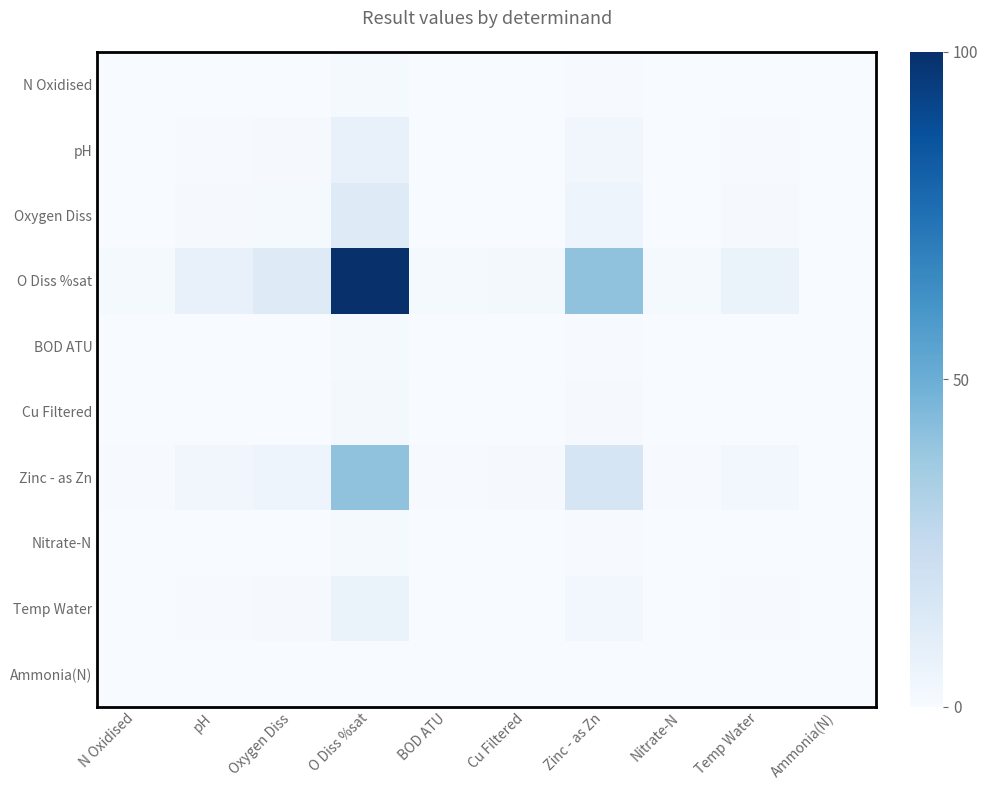

List the series in order of their peak value, highest first.

O Diss %sat, Zinc - as Zn, Oxygen Diss, pH, Temp Water, Cu Filtered, BOD ATU, N Oxidised, Nitrate-N, Ammonia(N)